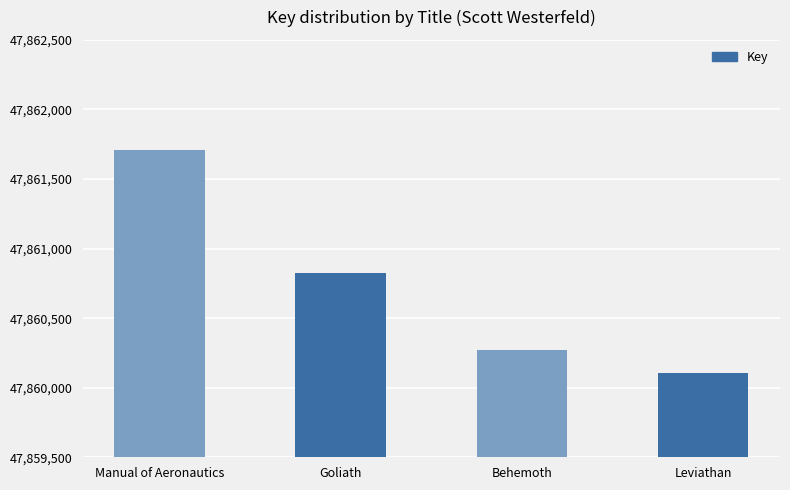

Rank the categories by value from highest to lowest.

Manual of Aeronautics, Goliath, Behemoth, Leviathan